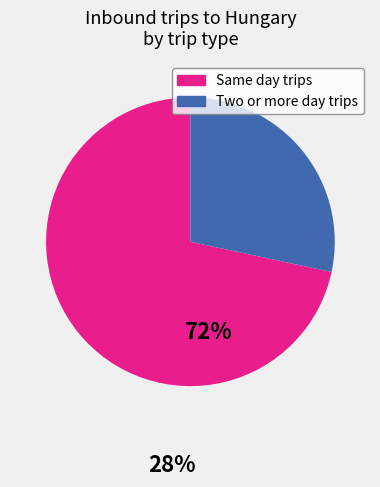

How many segments does this pie chart have?

2